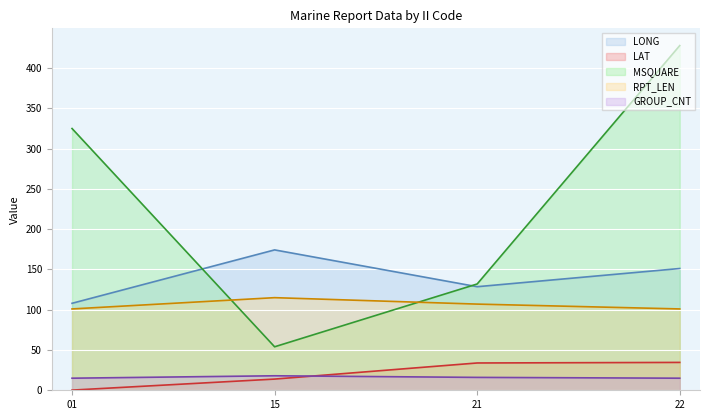

How many times do LONG (line) and MSQUARE (line) cross each other?

2